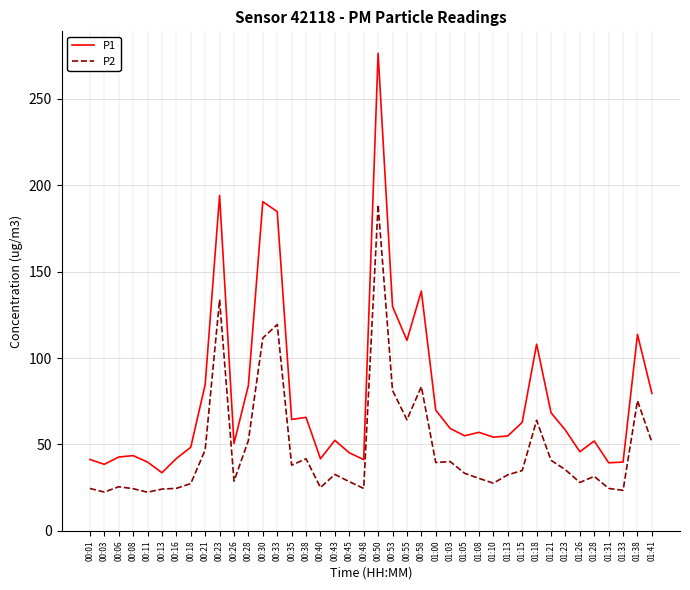

At which label does P1 first exceed 57?

00:21